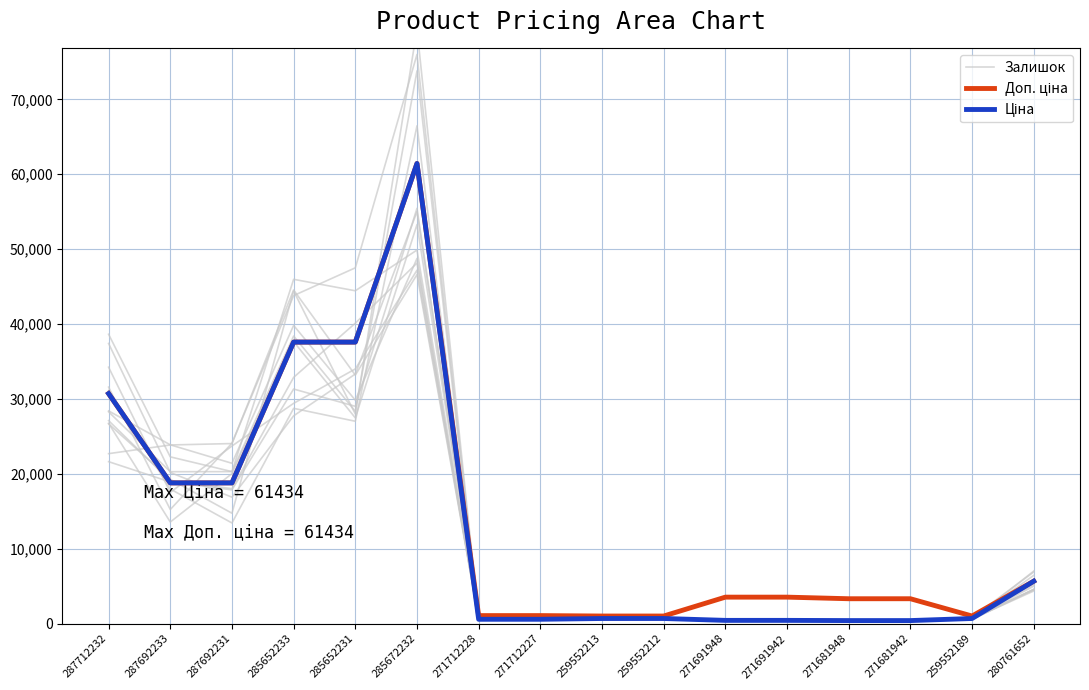

What is the average value of the Ціна series?

13474.2